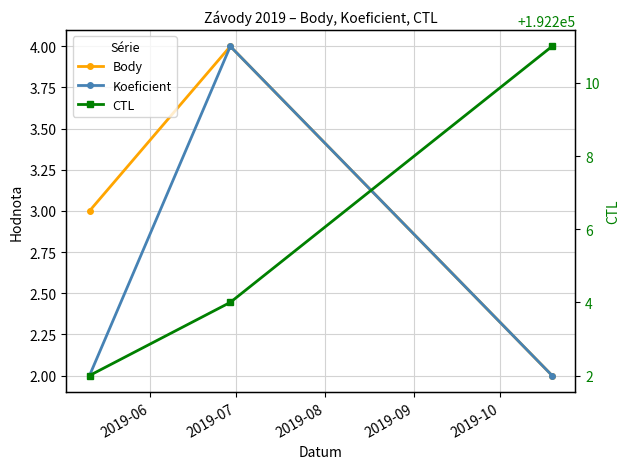

Where is CTL nearest to the value 192206?

2019-07